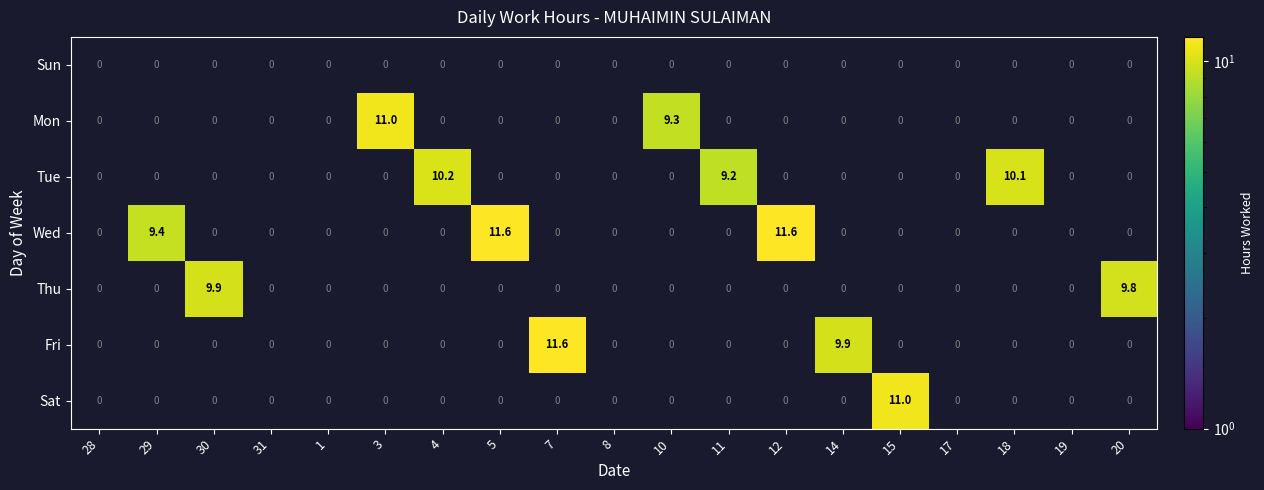

Is it true that Fri equals 9.9 at 14?

True